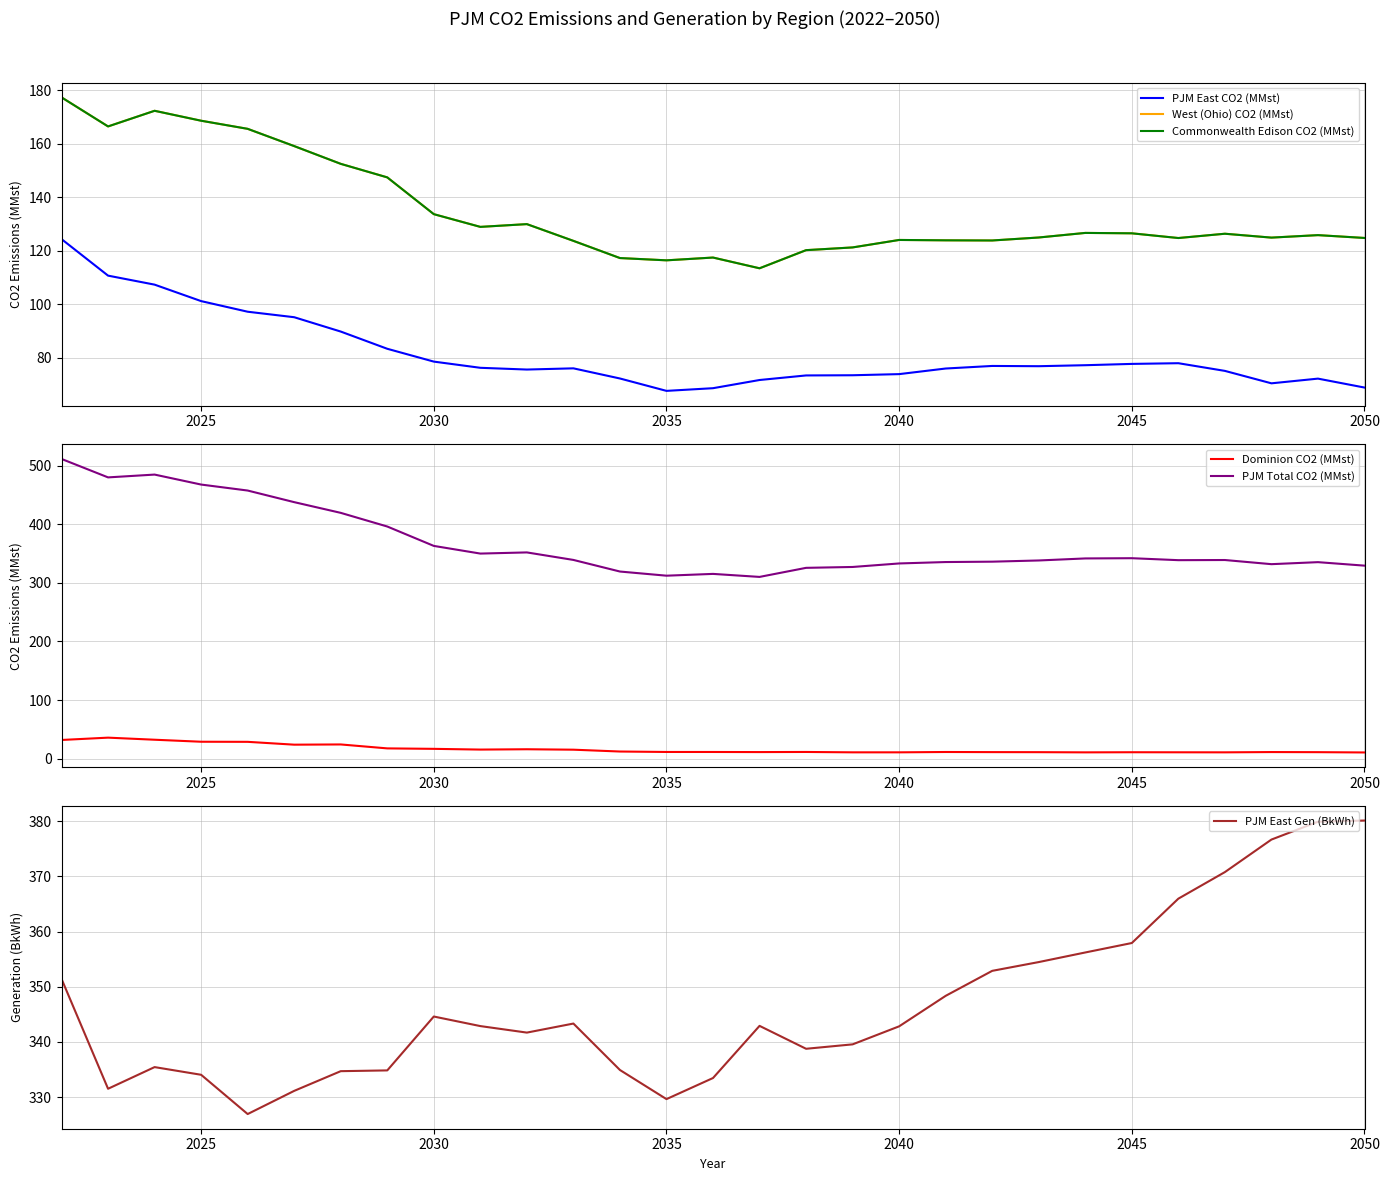

What is the lowest value of the PJM Total CO2 (MMst) series?

310.1